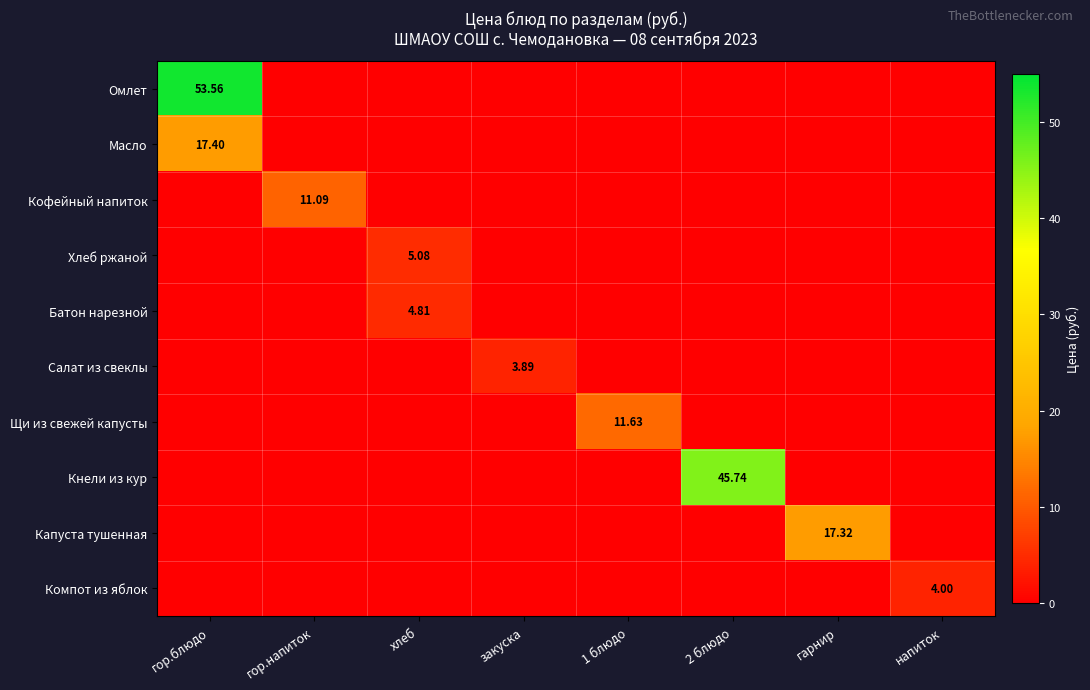

Which category has the highest value across all series?

гор.блюдо